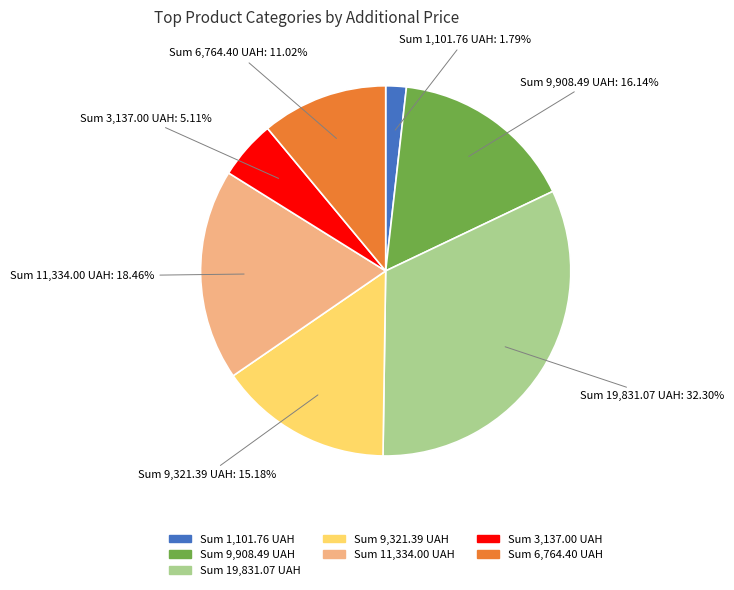

Is there a majority slice in this chart?

No